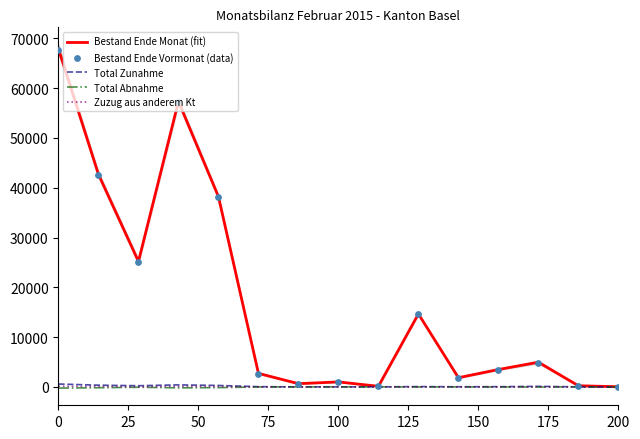

What are all the series names shown in the legend?

Bestand Ende Monat (fit), Total Zunahme, Total Abnahme, Zuzug aus anderem Kt, Bestand Ende Vormonat (data)